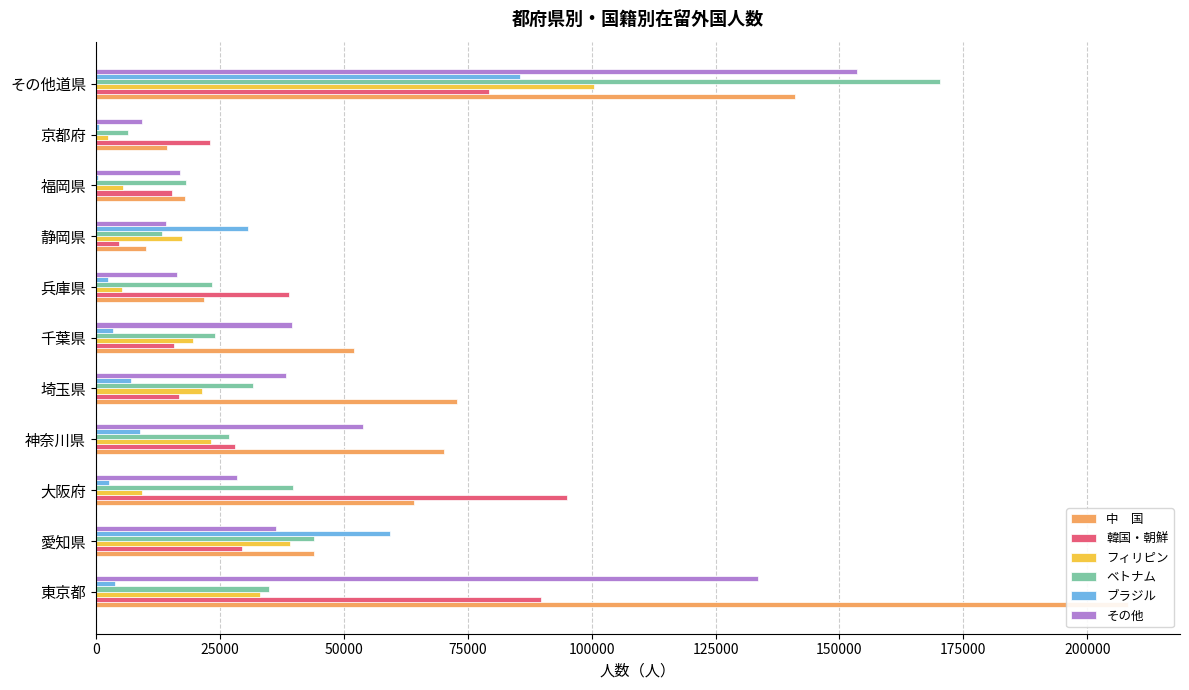

True or false: ベトナム has a value of 10237 at 東京都.

False